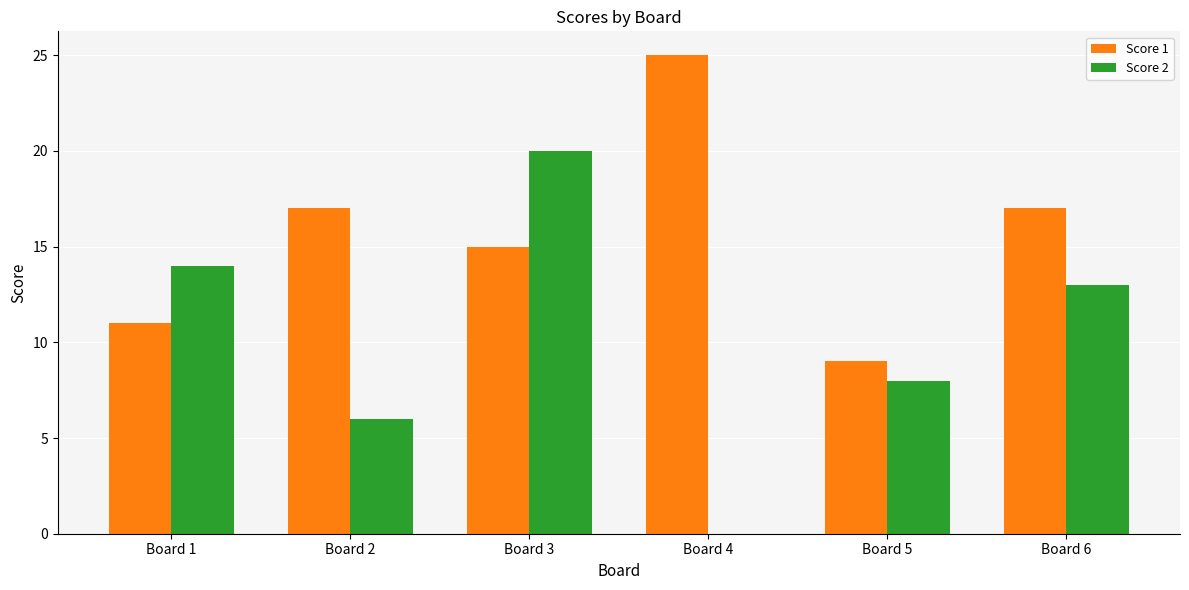

Is it true that Score 1 equals 17 at Board 2?

True